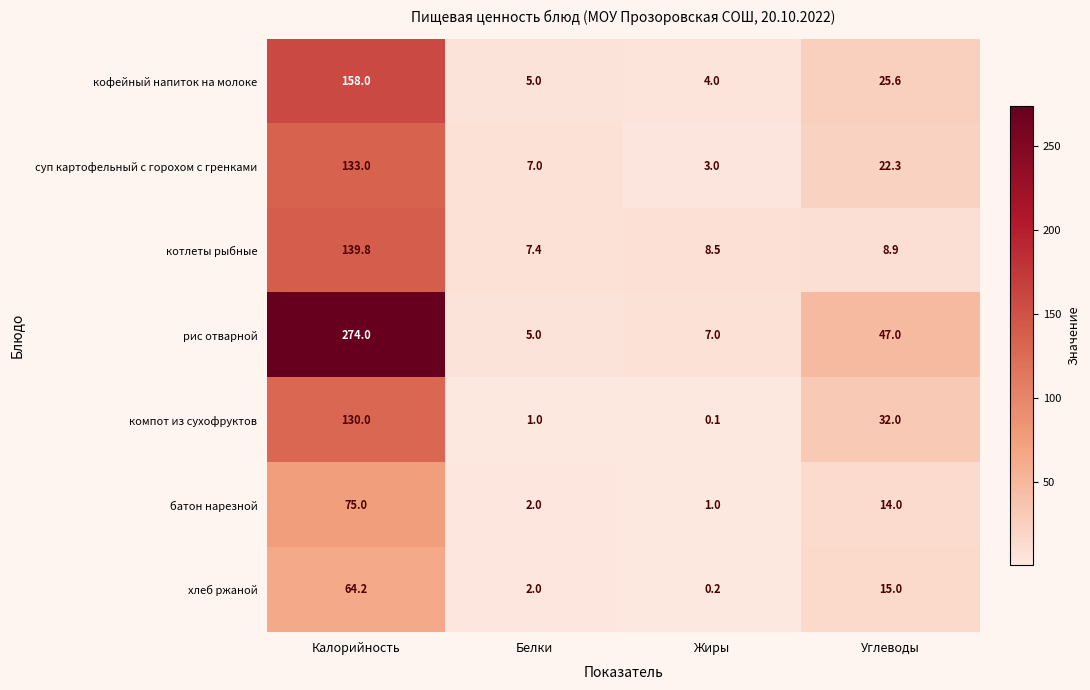

Which series has the widest spread of values?

рис отварной